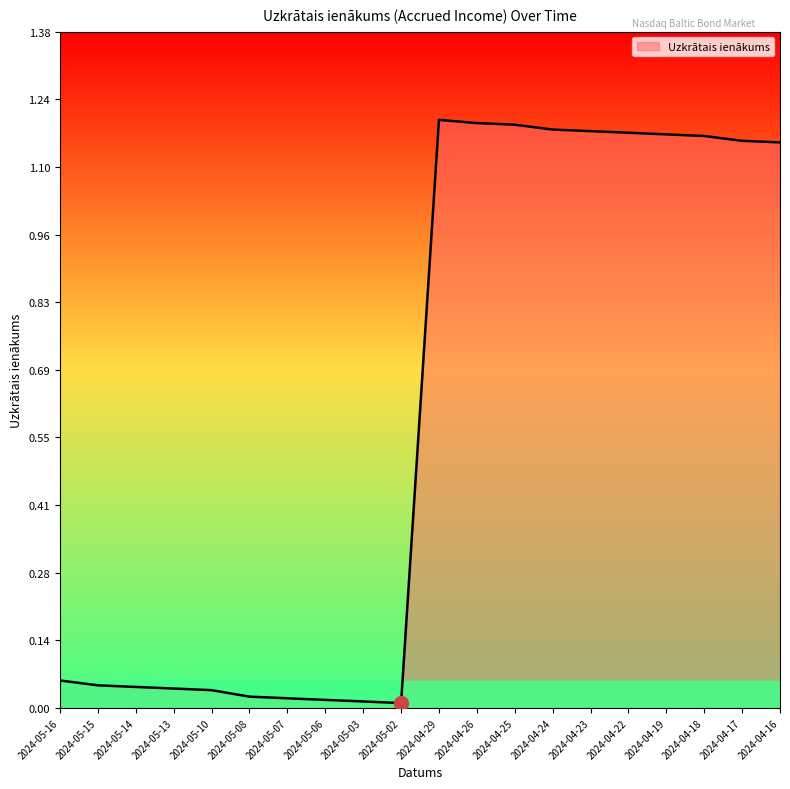

The chart shows a value of 1.2 at 2024-04-24. True or false?

True